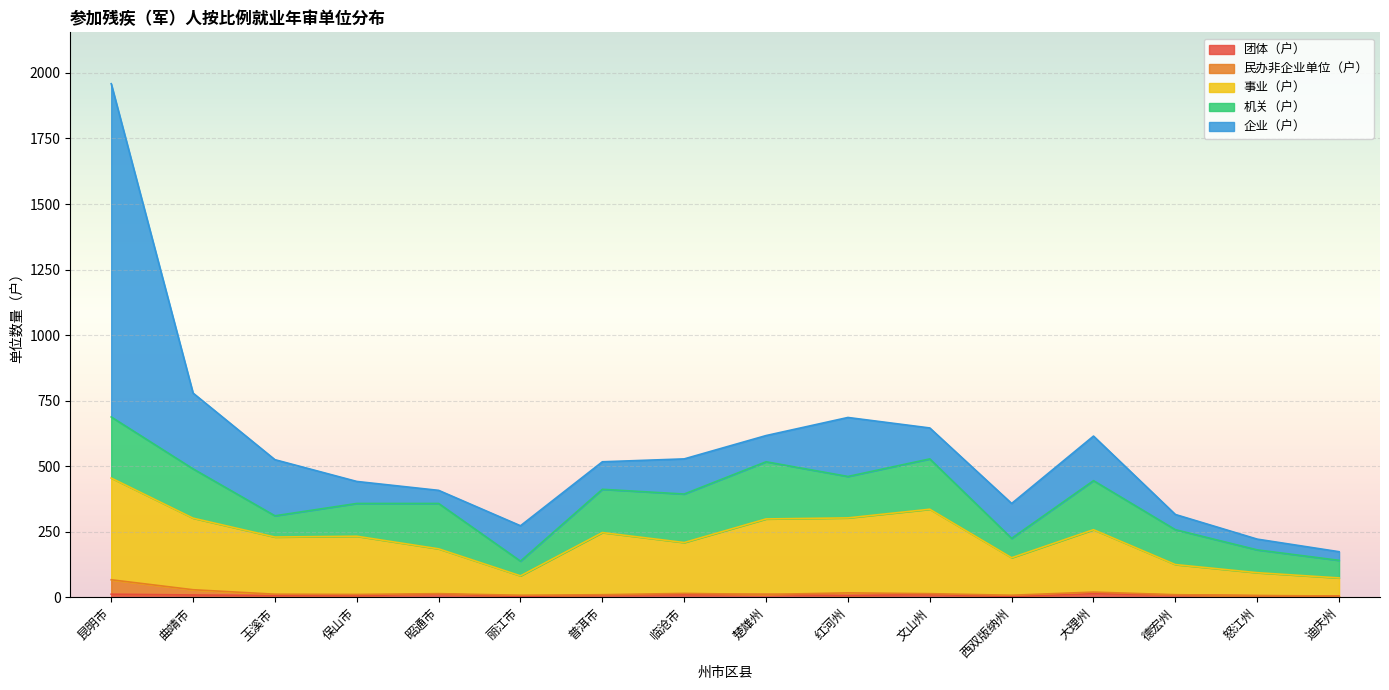

The 企业（户） series shows 225 at 红河州. True or false?

True